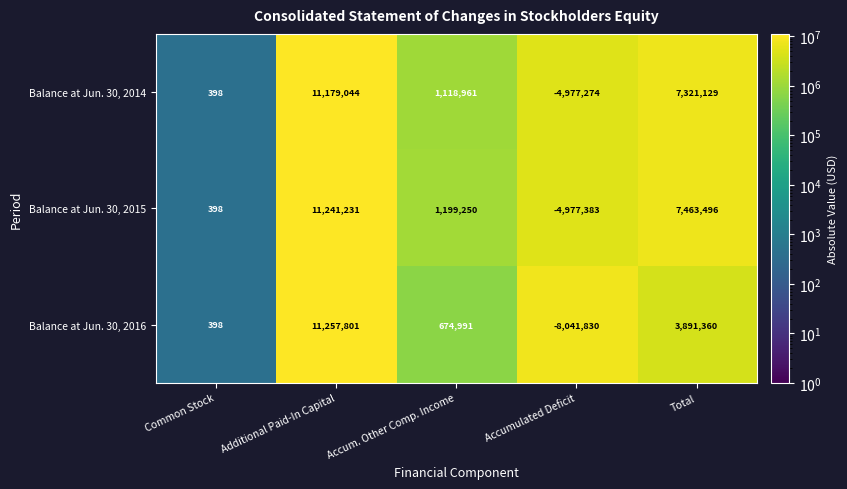

Reading left to right, extract all data points from this chart.

Balance at Jun. 30, 2014: 398	11179044	1118961	-4977274	7321129
Balance at Jun. 30, 2015: 398	11241231	1199250	-4977383	7463496
Balance at Jun. 30, 2016: 398	11257801	674991	-8041830	3891360